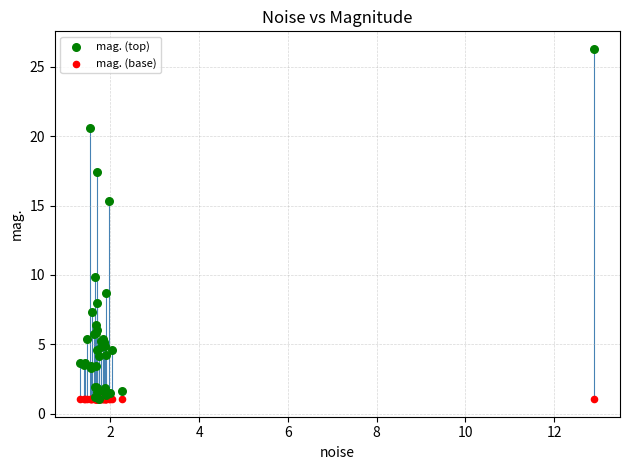

In the mag. (top) series, what Y value is closest to 13?

15.3